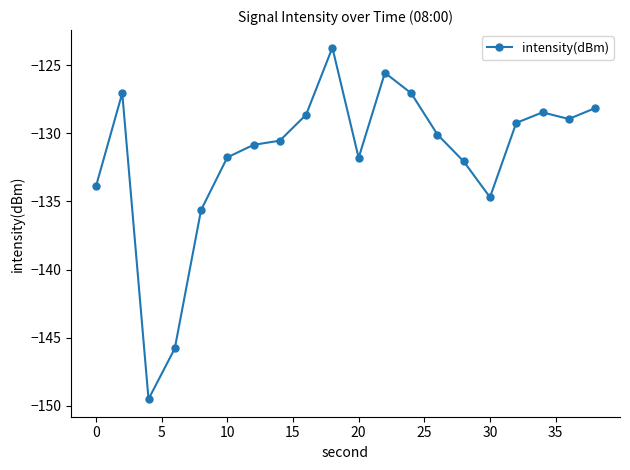

What is the value of the 13th point from the left?

-127.1